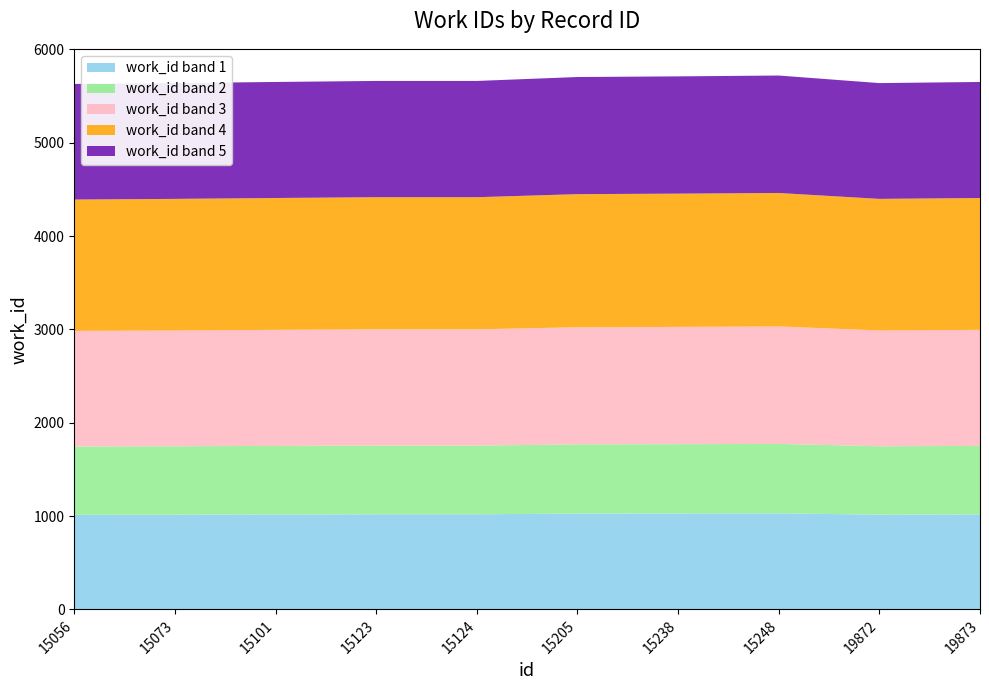

Reading left to right, list all the values displayed in this chart.

5629	5638	5650	5661	5661	5703	5710	5719	5638	5650